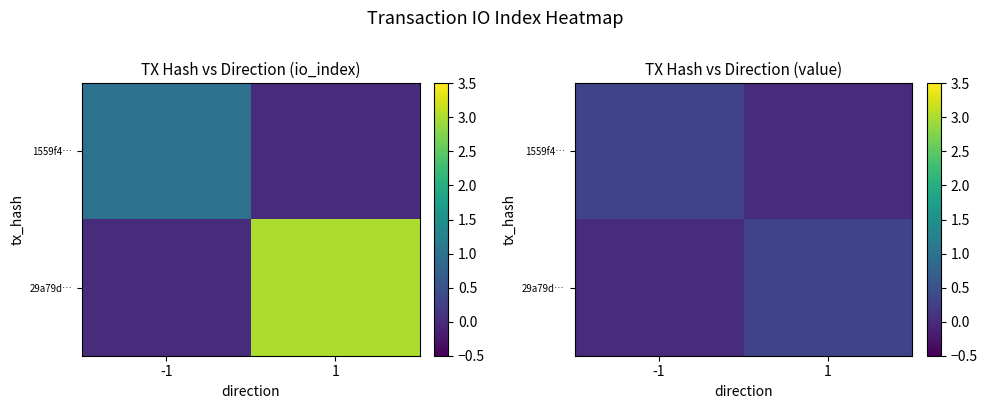

What is the sum of all 29a79d… values?

0.3